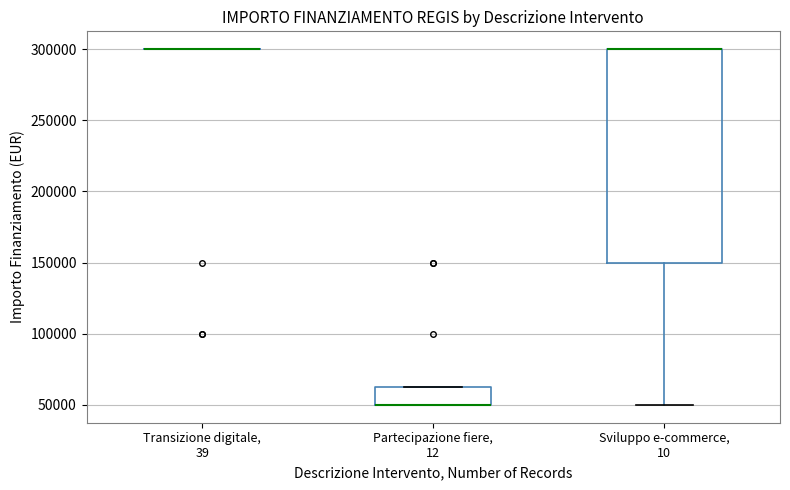

Where does the lower whisker of the box for Sviluppo e-commerce, 10 end on the y-axis? The values are not printed on the chart, so give them approximately, as read against the axis.

50000